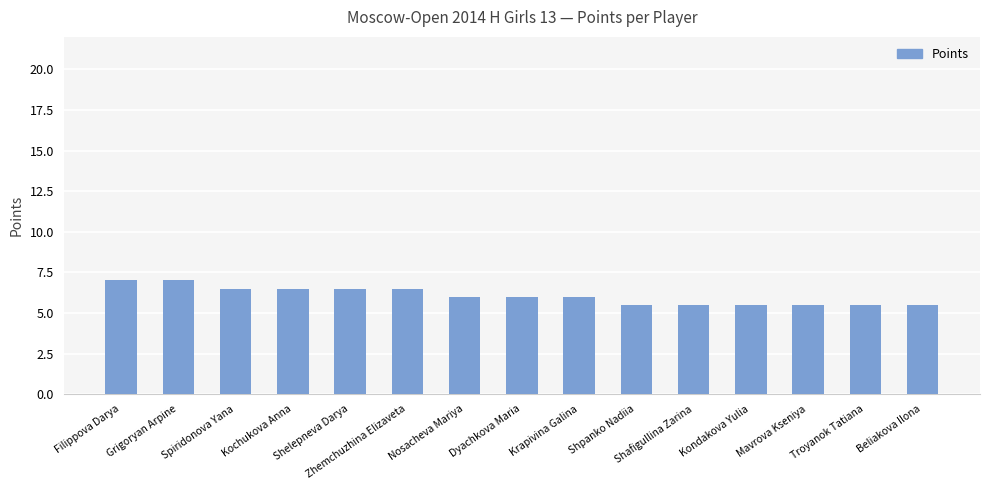

What is the label of the 10th bar from the right?

Zhemchuzhina Elizaveta